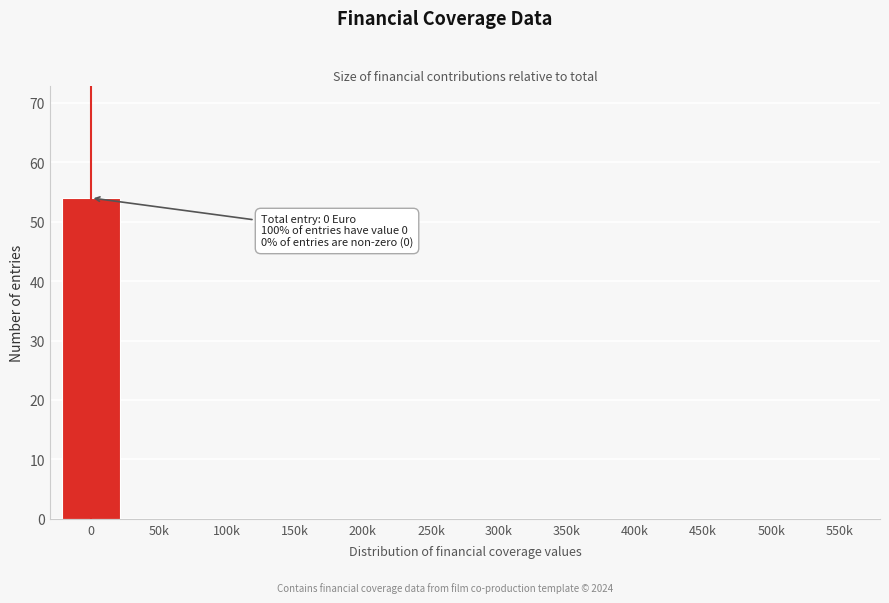

Reading right to left, transcribe all the data shown in this chart.

550k=0	500k=0	450k=0	400k=0	350k=0	300k=0	250k=0	200k=0	150k=0	100k=0	50k=0	0=54